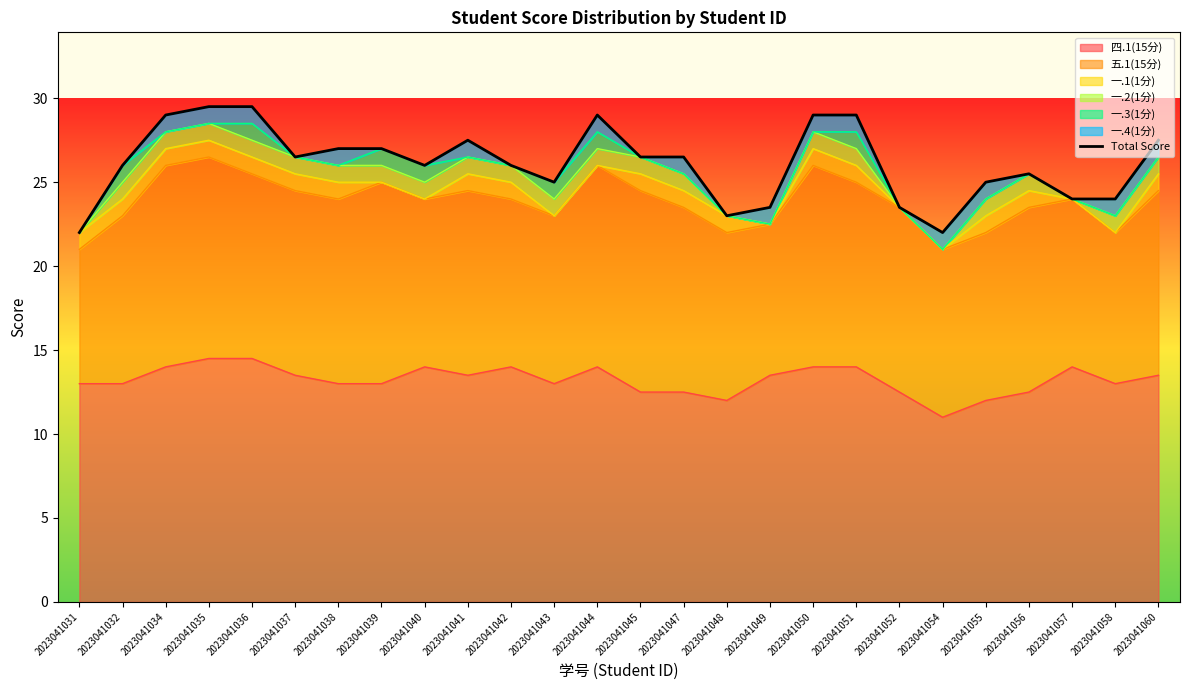

How many values are below 26?

10